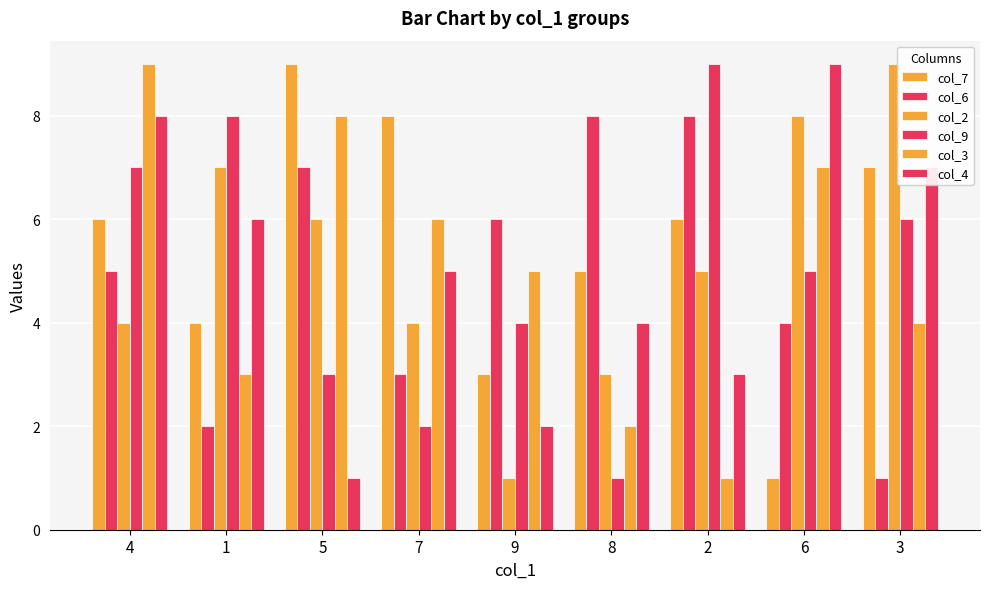

How many values in the col_9 series are below 5?

4